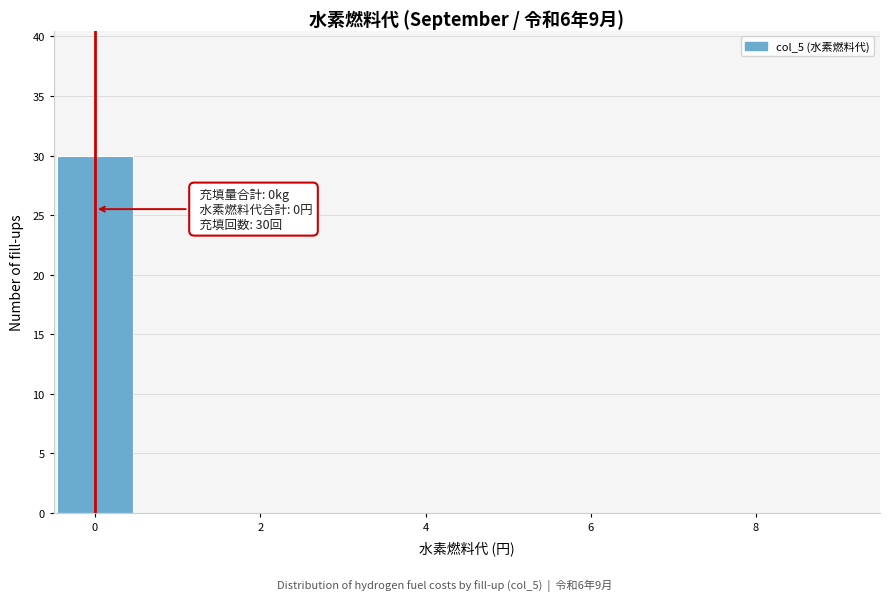

Over which range of the x-axis is the bar tallest?

-0.5 to 0.5